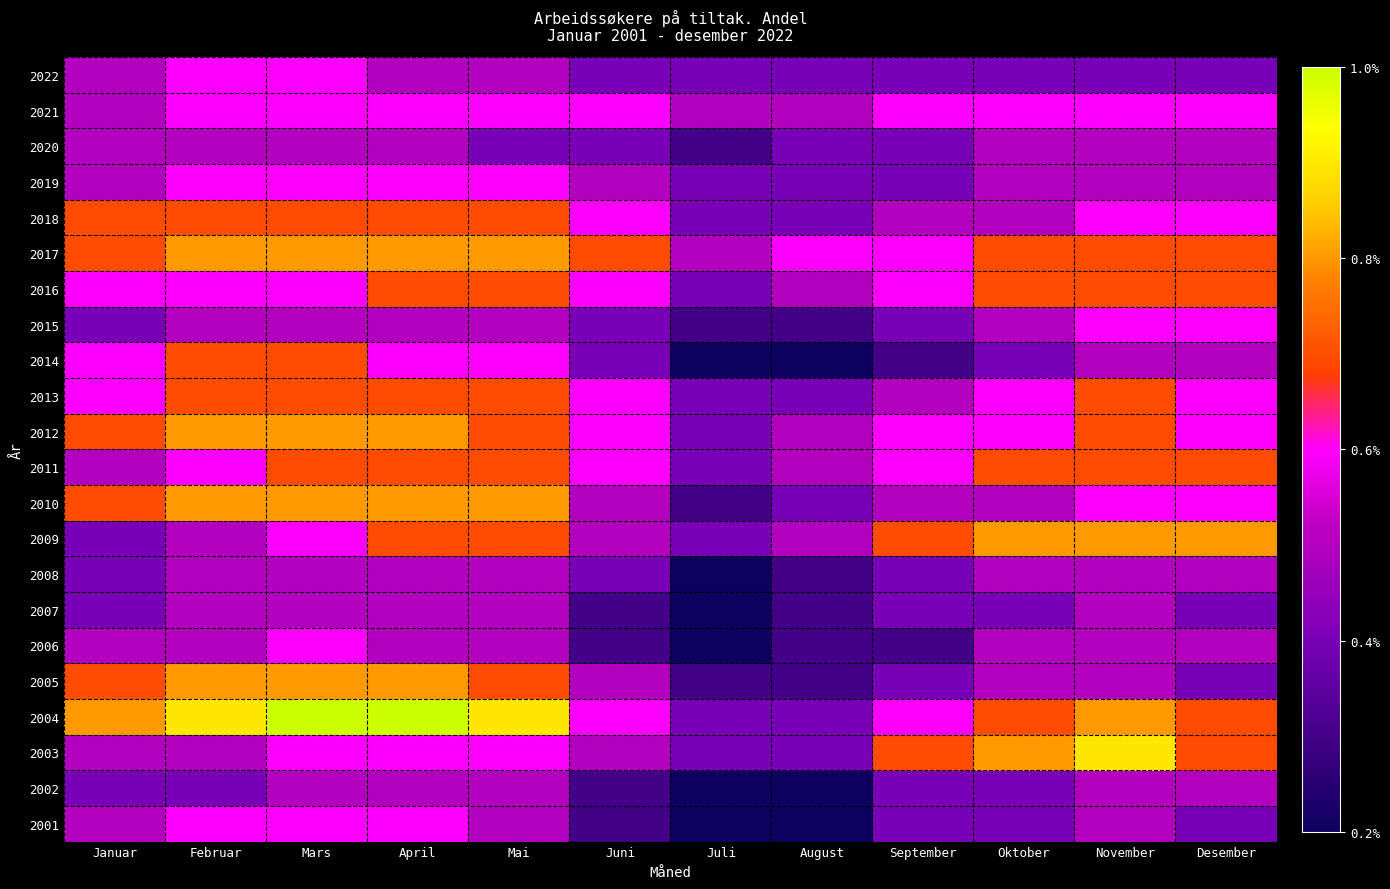

Reading left to right, extract all data points from this chart.

2022: Januar=0.5	Februar=0.6	Mars=0.6	April=0.5	Mai=0.5	Juni=0.4	Juli=0.4	August=0.4	September=0.4	Oktober=0.4	November=0.4	Desember=0.4
2021: Januar=0.5	Februar=0.6	Mars=0.6	April=0.6	Mai=0.6	Juni=0.6	Juli=0.5	August=0.5	September=0.6	Oktober=0.6	November=0.6	Desember=0.6
2020: Januar=0.5	Februar=0.5	Mars=0.5	April=0.5	Mai=0.4	Juni=0.4	Juli=0.3	August=0.4	September=0.4	Oktober=0.5	November=0.5	Desember=0.5
2019: Januar=0.5	Februar=0.6	Mars=0.6	April=0.6	Mai=0.6	Juni=0.5	Juli=0.4	August=0.4	September=0.4	Oktober=0.5	November=0.5	Desember=0.5
2018: Januar=0.7	Februar=0.7	Mars=0.7	April=0.7	Mai=0.7	Juni=0.6	Juli=0.4	August=0.4	September=0.5	Oktober=0.5	November=0.6	Desember=0.6
2017: Januar=0.7	Februar=0.8	Mars=0.8	April=0.8	Mai=0.8	Juni=0.7	Juli=0.5	August=0.6	September=0.6	Oktober=0.7	November=0.7	Desember=0.7
2016: Januar=0.6	Februar=0.6	Mars=0.6	April=0.7	Mai=0.7	Juni=0.6	Juli=0.4	August=0.5	September=0.6	Oktober=0.7	November=0.7	Desember=0.7
2015: Januar=0.4	Februar=0.5	Mars=0.5	April=0.5	Mai=0.5	Juni=0.4	Juli=0.3	August=0.3	September=0.4	Oktober=0.5	November=0.6	Desember=0.6
2014: Januar=0.6	Februar=0.7	Mars=0.7	April=0.6	Mai=0.6	Juni=0.4	Juli=0.2	August=0.2	September=0.3	Oktober=0.4	November=0.5	Desember=0.5
2013: Januar=0.6	Februar=0.7	Mars=0.7	April=0.7	Mai=0.7	Juni=0.6	Juli=0.4	August=0.4	September=0.5	Oktober=0.6	November=0.7	Desember=0.6
2012: Januar=0.7	Februar=0.8	Mars=0.8	April=0.8	Mai=0.7	Juni=0.6	Juli=0.4	August=0.5	September=0.6	Oktober=0.6	November=0.7	Desember=0.6
2011: Januar=0.5	Februar=0.6	Mars=0.7	April=0.7	Mai=0.7	Juni=0.6	Juli=0.4	August=0.5	September=0.6	Oktober=0.7	November=0.7	Desember=0.7
2010: Januar=0.7	Februar=0.8	Mars=0.8	April=0.8	Mai=0.8	Juni=0.5	Juli=0.3	August=0.4	September=0.5	Oktober=0.5	November=0.6	Desember=0.6
2009: Januar=0.4	Februar=0.5	Mars=0.6	April=0.7	Mai=0.7	Juni=0.5	Juli=0.4	August=0.5	September=0.7	Oktober=0.8	November=0.8	Desember=0.8
2008: Januar=0.4	Februar=0.5	Mars=0.5	April=0.5	Mai=0.5	Juni=0.4	Juli=0.2	August=0.3	September=0.4	Oktober=0.5	November=0.5	Desember=0.5
2007: Januar=0.4	Februar=0.5	Mars=0.5	April=0.5	Mai=0.5	Juni=0.3	Juli=0.2	August=0.3	September=0.4	Oktober=0.4	November=0.5	Desember=0.4
2006: Januar=0.5	Februar=0.5	Mars=0.6	April=0.5	Mai=0.5	Juni=0.3	Juli=0.2	August=0.3	September=0.3	Oktober=0.5	November=0.5	Desember=0.5
2005: Januar=0.7	Februar=0.8	Mars=0.8	April=0.8	Mai=0.7	Juni=0.5	Juli=0.3	August=0.3	September=0.4	Oktober=0.5	November=0.5	Desember=0.4
2004: Januar=0.8	Februar=0.9	Mars=1.0	April=1.0	Mai=0.9	Juni=0.6	Juli=0.4	August=0.4	September=0.6	Oktober=0.7	November=0.8	Desember=0.7
2003: Januar=0.5	Februar=0.5	Mars=0.6	April=0.6	Mai=0.6	Juni=0.5	Juli=0.4	August=0.4	September=0.7	Oktober=0.8	November=0.9	Desember=0.7
2002: Januar=0.4	Februar=0.4	Mars=0.5	April=0.5	Mai=0.5	Juni=0.3	Juli=0.2	August=0.2	September=0.4	Oktober=0.4	November=0.5	Desember=0.5
2001: Januar=0.5	Februar=0.6	Mars=0.6	April=0.6	Mai=0.5	Juni=0.3	Juli=0.2	August=0.2	September=0.4	Oktober=0.4	November=0.5	Desember=0.4